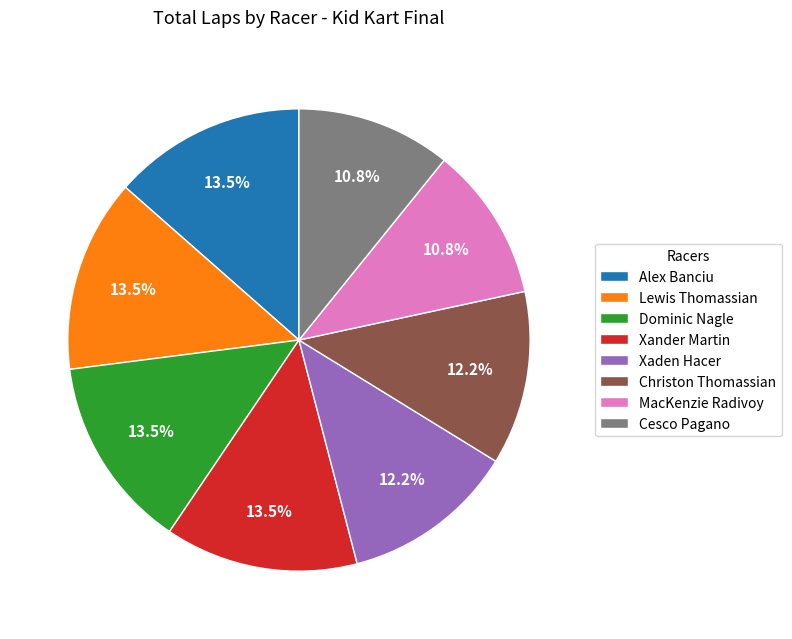

Approximately how many times larger is the value at Dominic Nagle compared to Xaden Hacer?

1.1